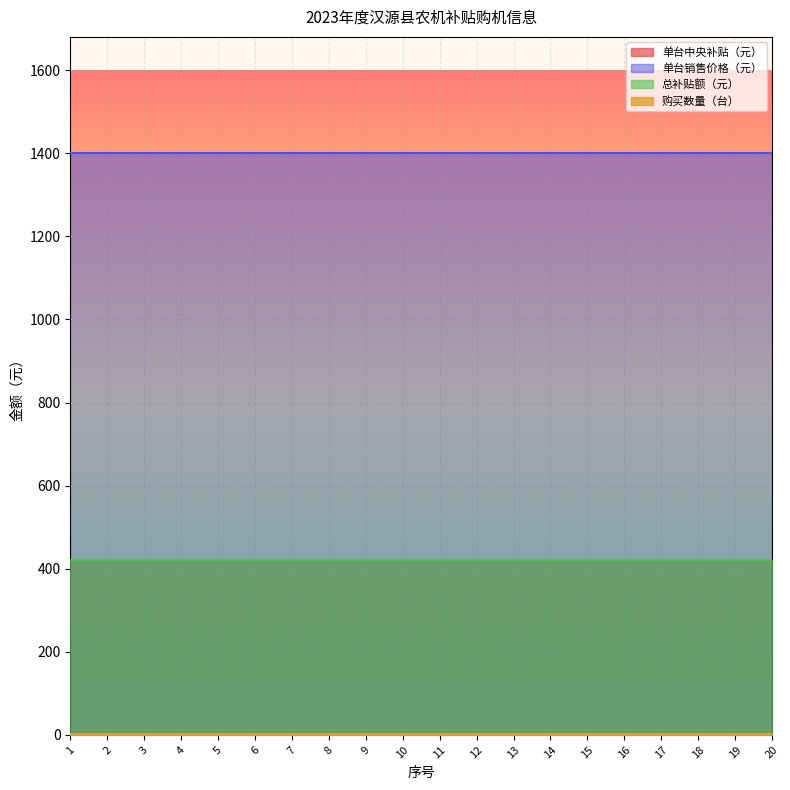

Reading left to right, list all the values displayed in this chart.

单台中央补贴（元）: 420	420	420	420	420	420	420	420	420	420	420	420	420	420	420	420	420	420	420	420
单台销售价格（元）: 1400	1400	1400	1400	1400	1400	1400	1400	1400	1400	1400	1400	1400	1400	1400	1400	1400	1400	1400	1400
总补贴额（元）: 420	420	420	420	420	420	420	420	420	420	420	420	420	420	420	420	420	420	420	420
购买数量（台）: 1	1	1	1	1	1	1	1	1	1	1	1	1	1	1	1	1	1	1	1